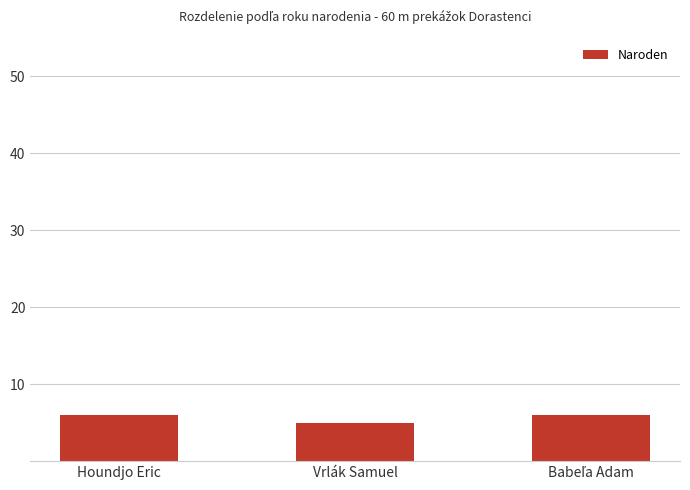

The value at Vrlák Samuel is 5. True or false?

True